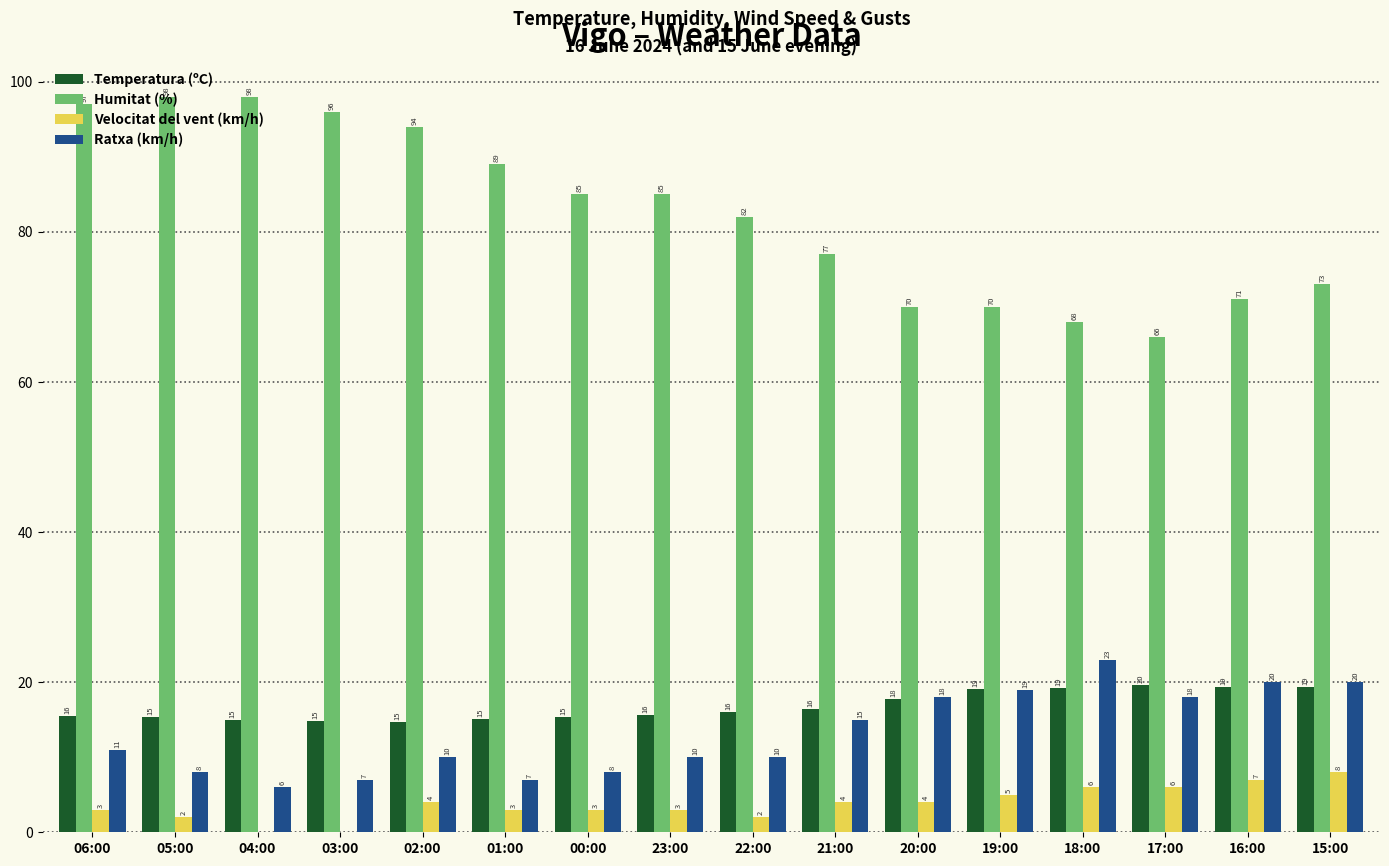

What is the spread (max minus min) of values at 18:00?

62.0